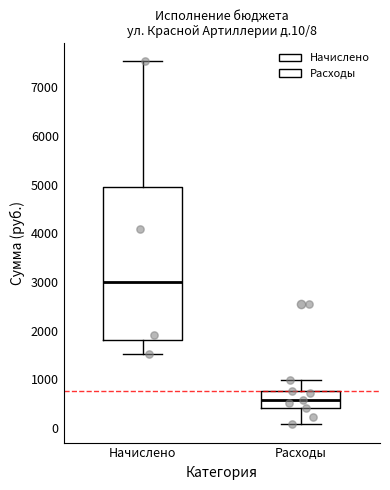

Which box is the tallest, from its lower edge to its upper edge?

Начислено